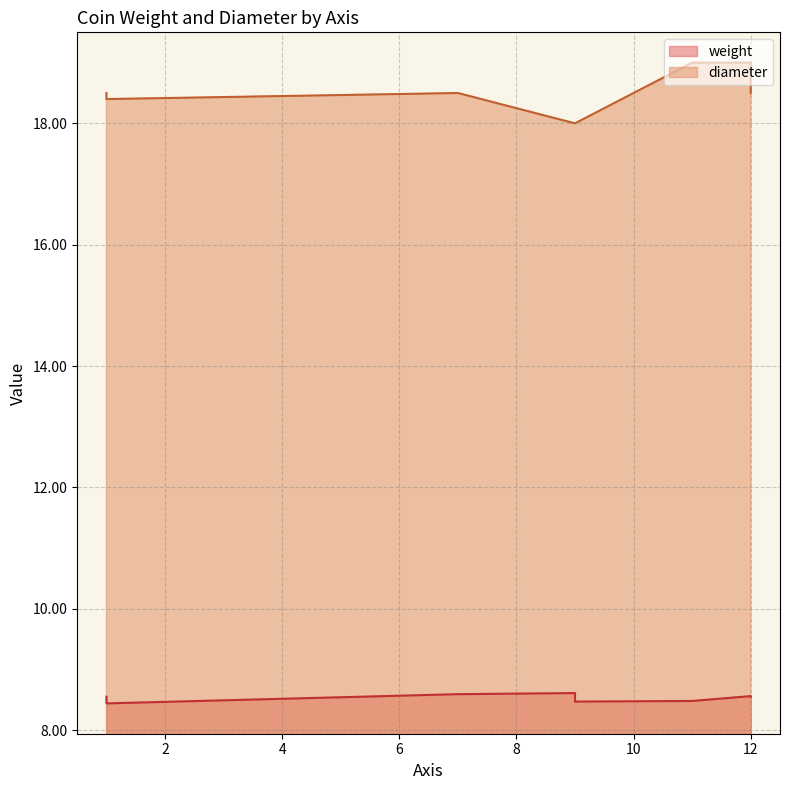

Between 12 and 11, which series saw the biggest shift?

diameter